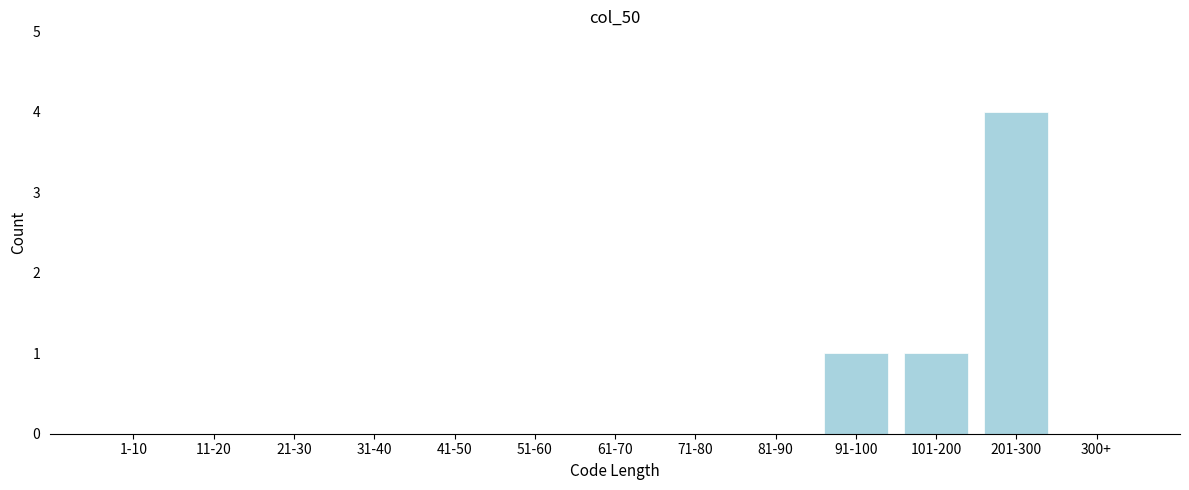

Reading left to right, transcribe all the data shown in this chart.

1-10=0	11-20=0	21-30=0	31-40=0	41-50=0	51-60=0	61-70=0	71-80=0	81-90=0	91-100=1	101-200=1	201-300=4	300+=0